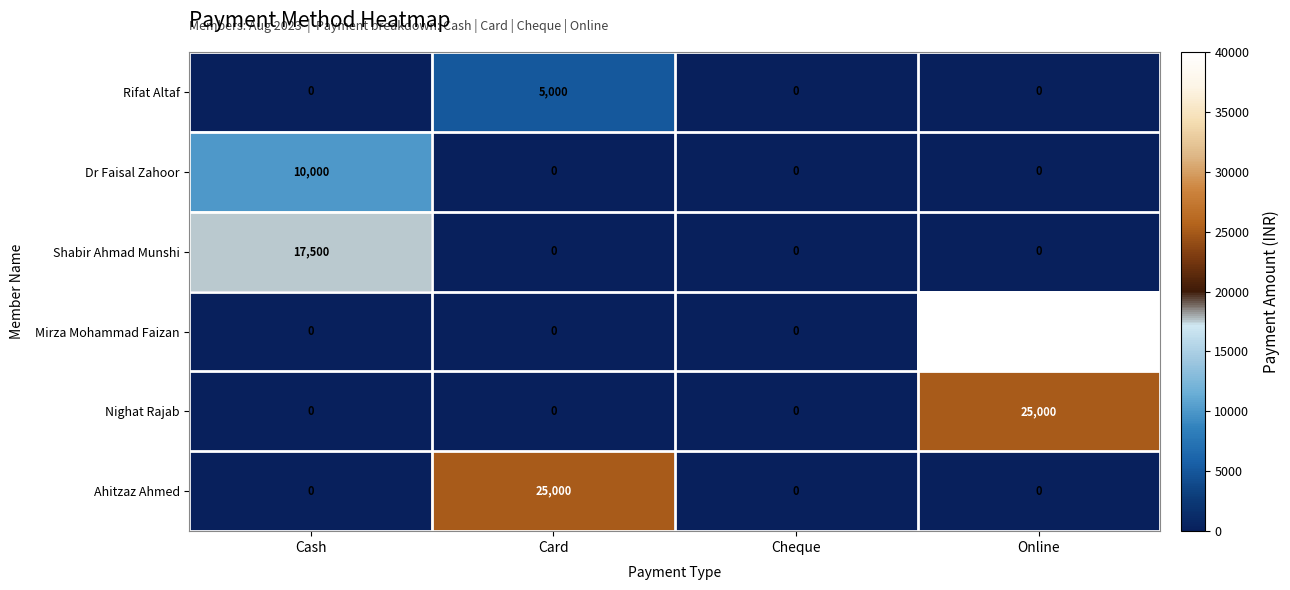

The Ahitzaz Ahmed series shows 25000 at Card. True or false?

True